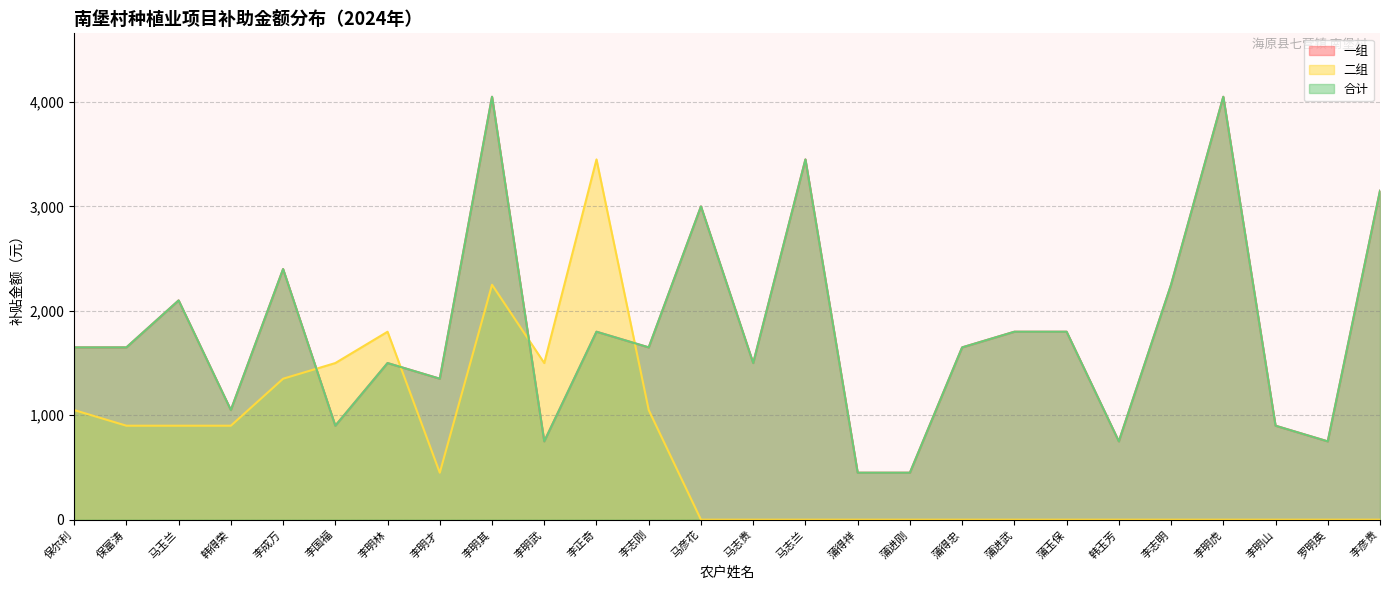

What is the label of the 5th point from the right?

李志明